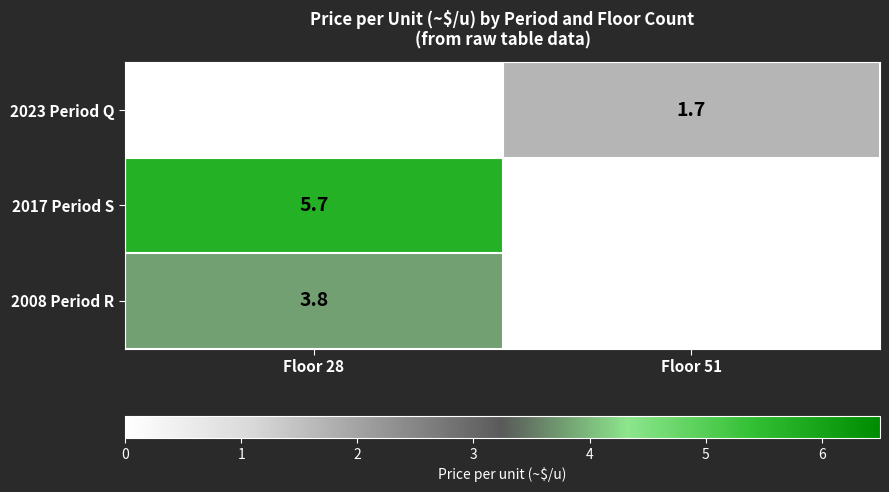

The value of 2023 Period Q at Floor 51 is 1.7. True or false?

True